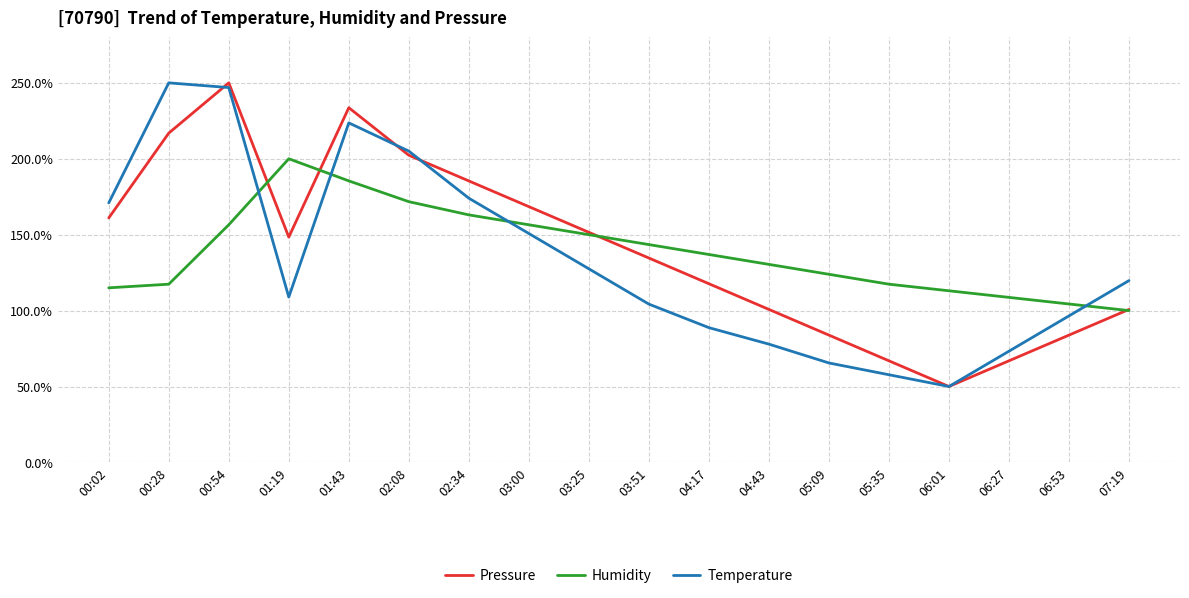

What is the total value across all series at 00:28?

584.3